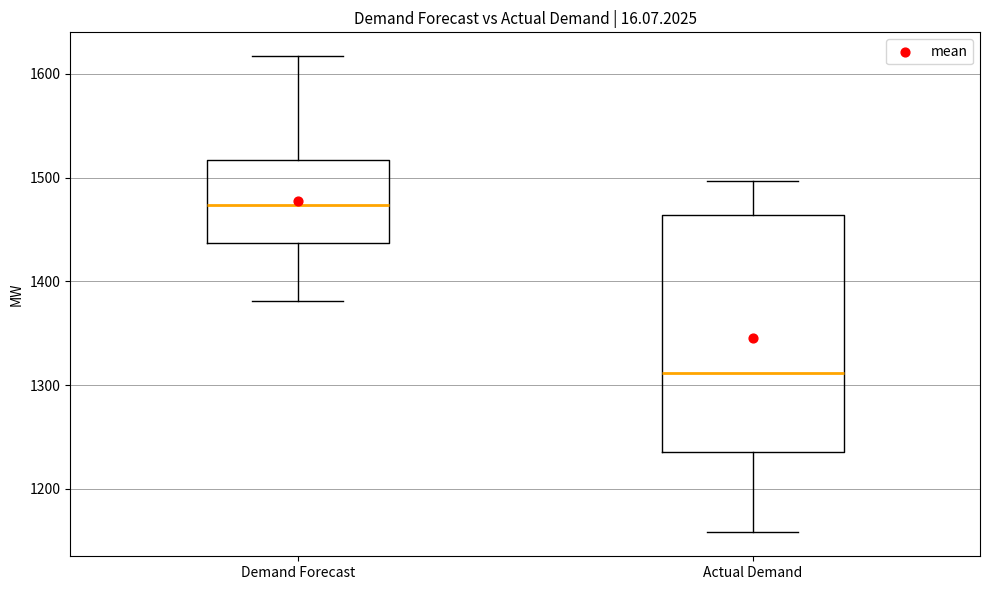

Where does the upper whisker of the box for Demand Forecast end on the y-axis? The values are not printed on the chart, so give them approximately, as read against the axis.

1620